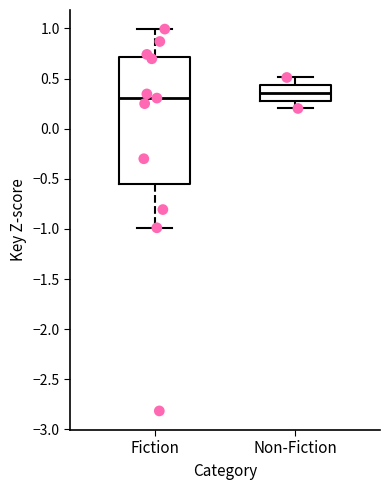

Reading left to right, transcribe this box plot: for each box, give where its median line is, the range the box spans, and where its two whiskers end, as read against the y-axis. The values are not printed on the chart, so give them approximately, as read against the axis.

Fiction: median 0.30, box -0.55 to 0.70, whiskers -1.00 to 1.00
Non-Fiction: median 0.35, box 0.30 to 0.45, whiskers 0.20 to 0.50